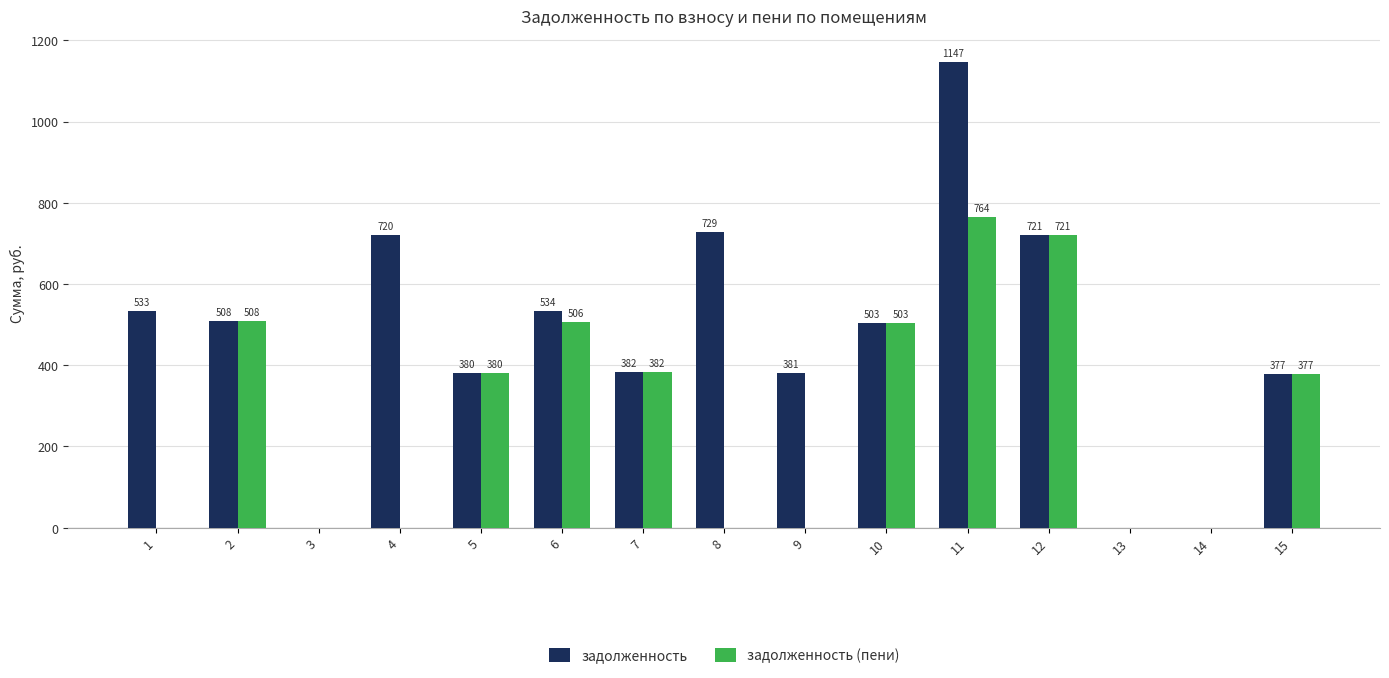

Is it true that задолженность equals 980.2 at 4?

False